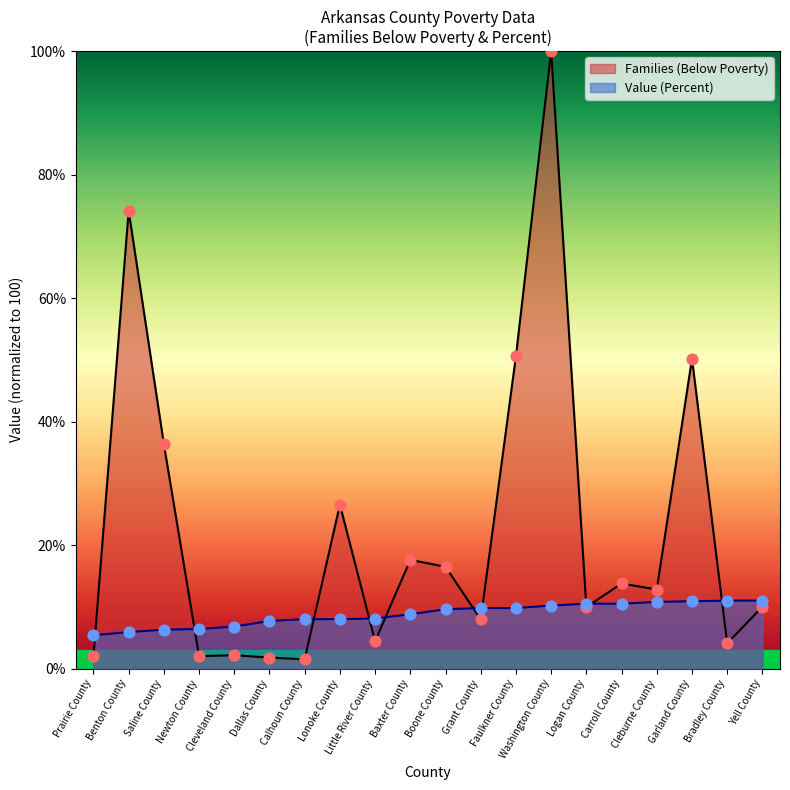

At which category is the sum across all series the highest?

Washington County